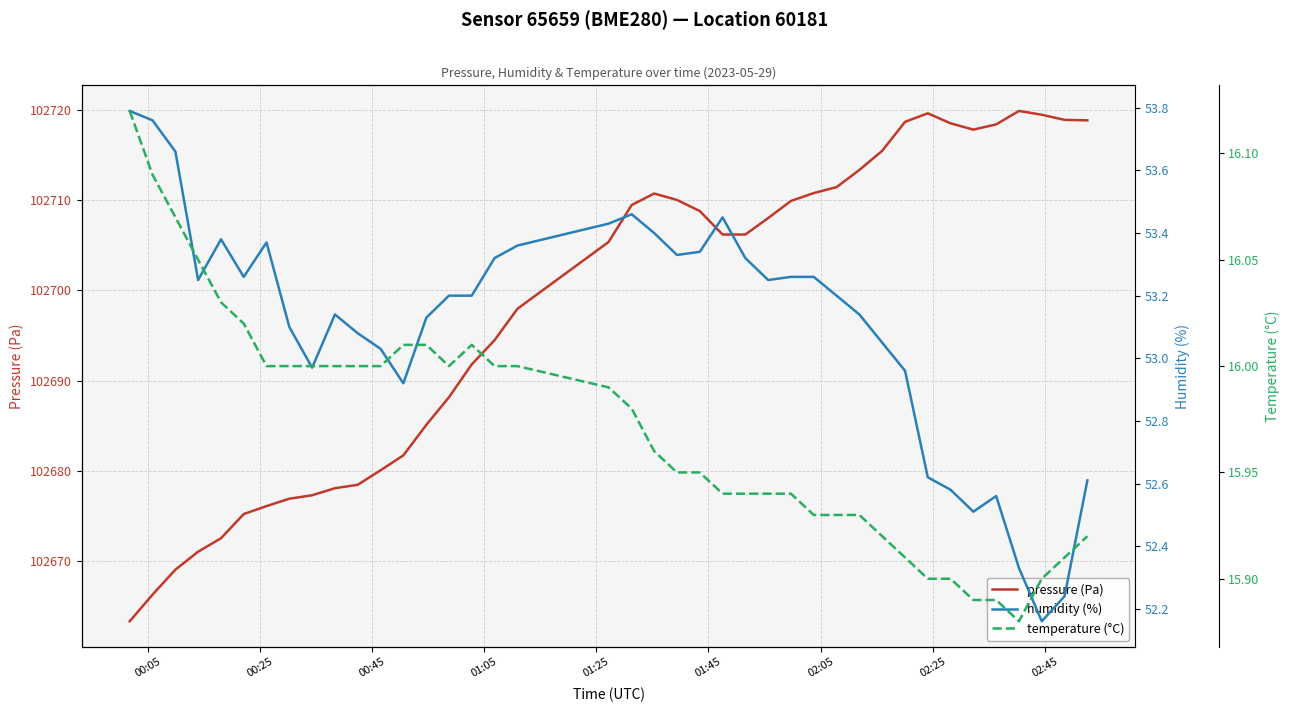

What is the maximum value for pressure (Pa)?

102719.9